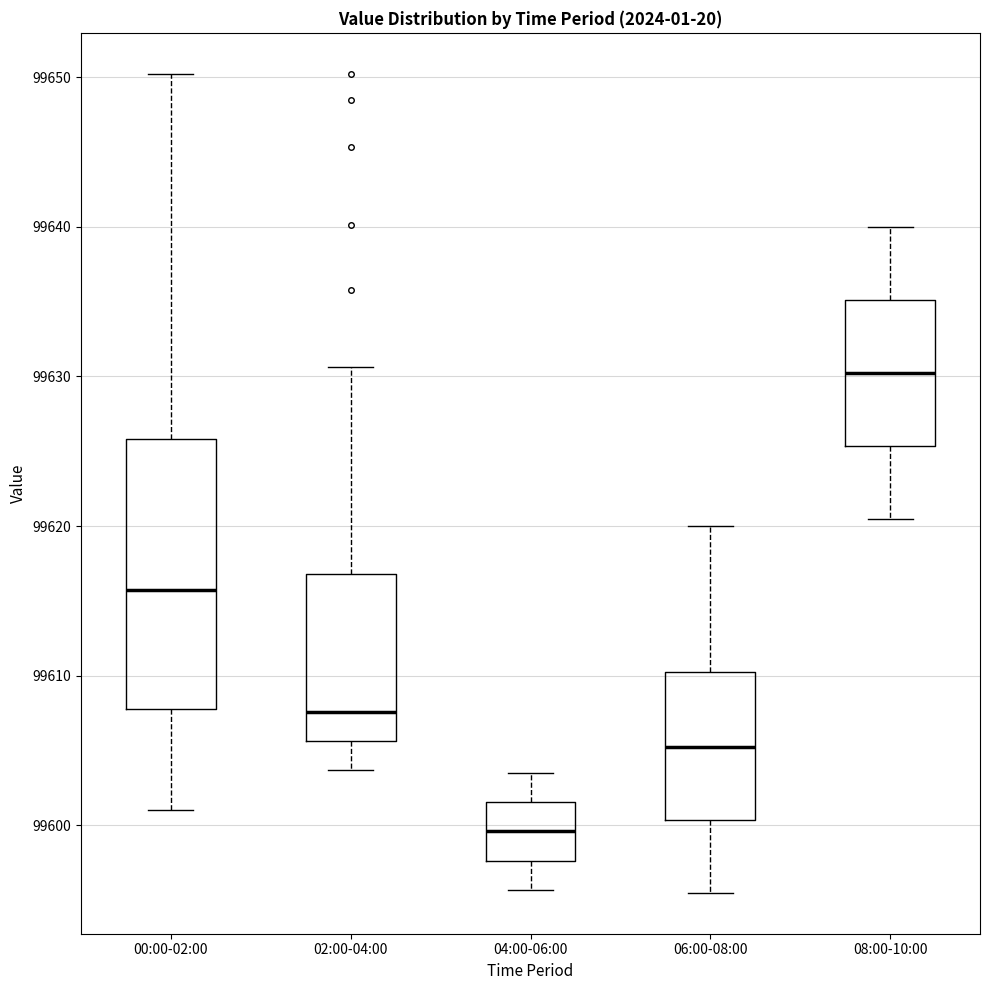

Where is the upper edge of the box for 04:00-06:00 on the y-axis? The values are not printed on the chart, so give them approximately, as read against the axis.

99602